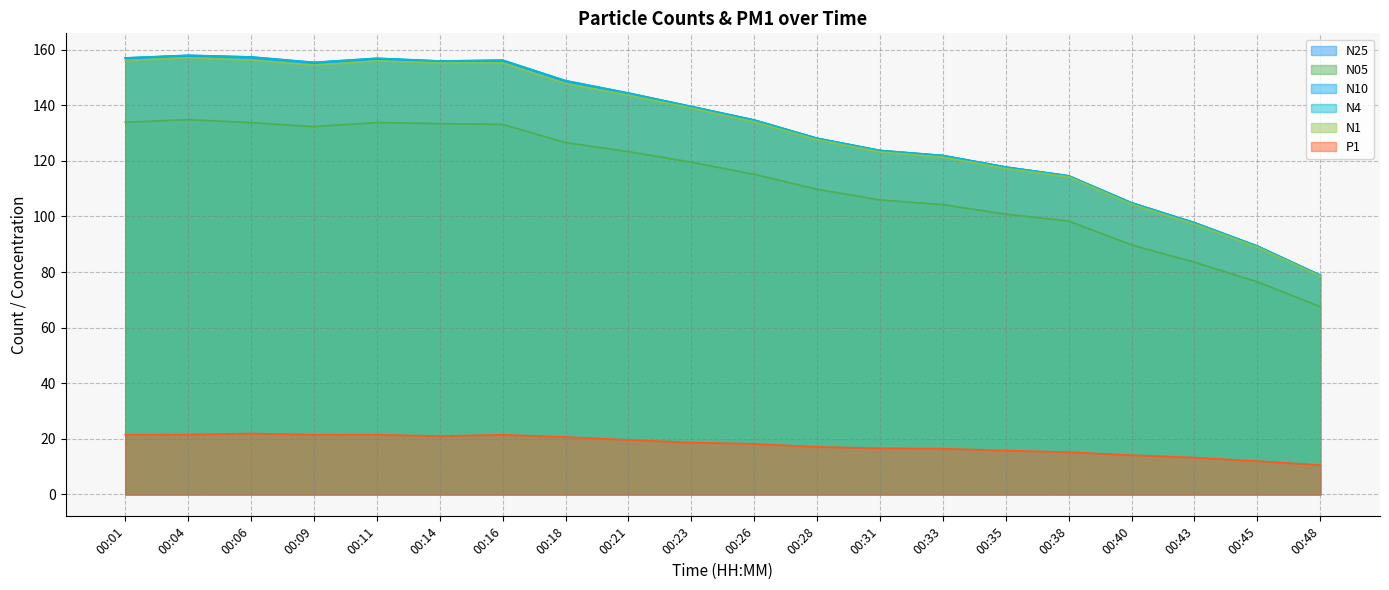

True or false: N1 and N4 cross at least once.

False